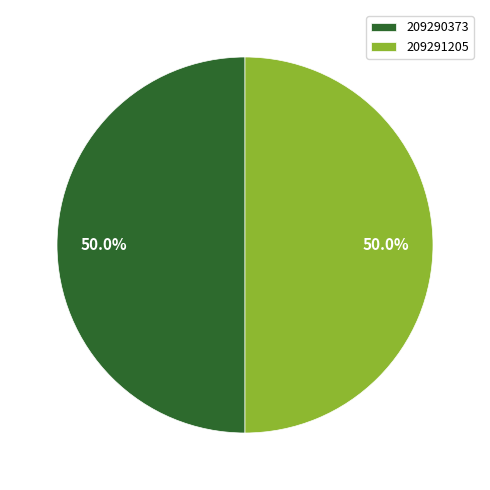

What is the total percentage of 209290373 and 209291205?

100.0%